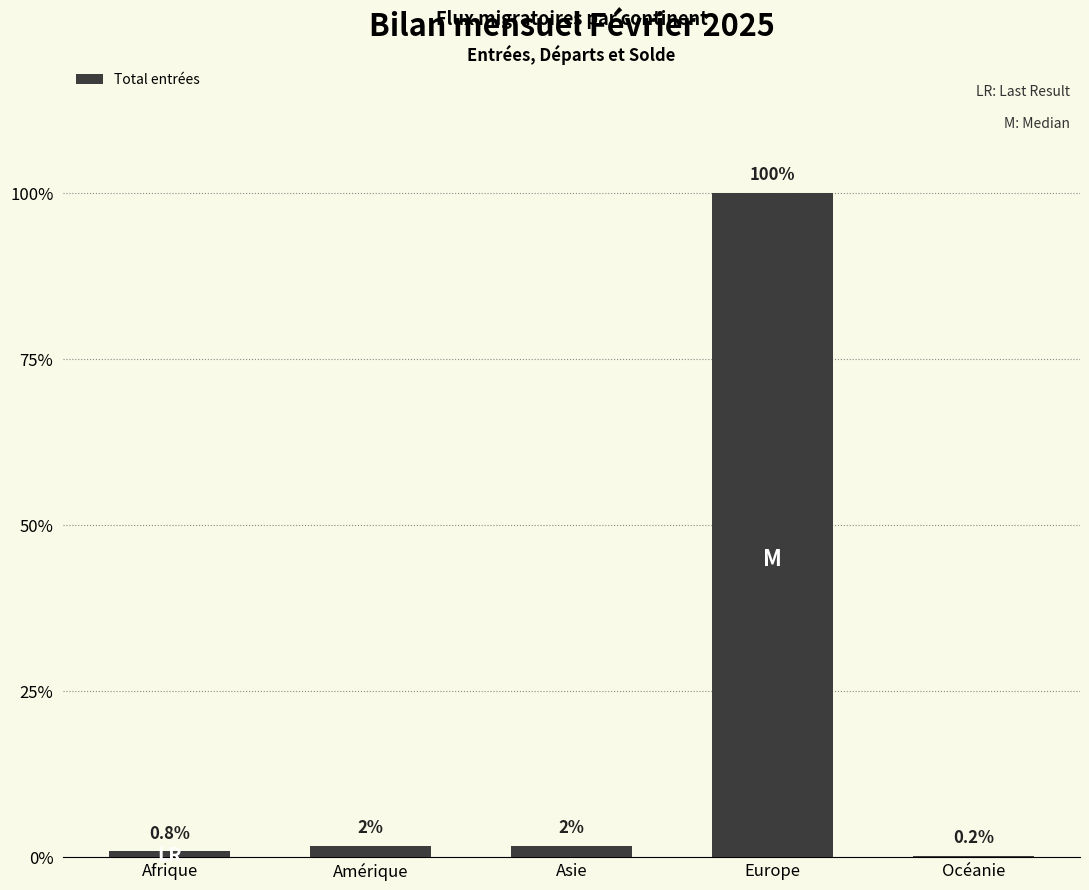

True or false: the data shows 18 at Asie.

False